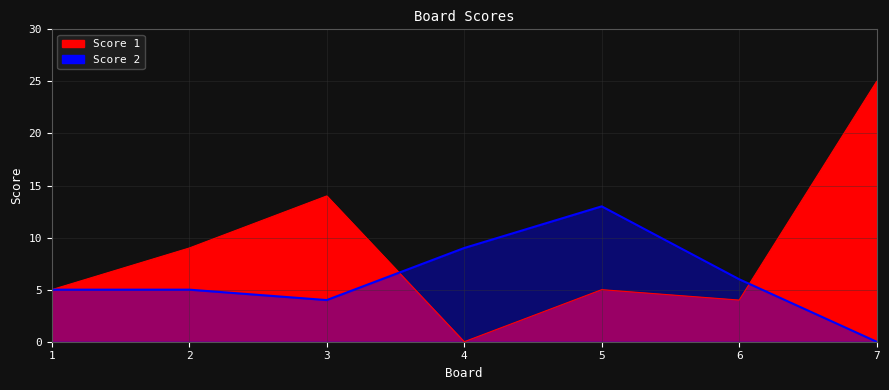

How many data points in Score 1 are less than 5?

2